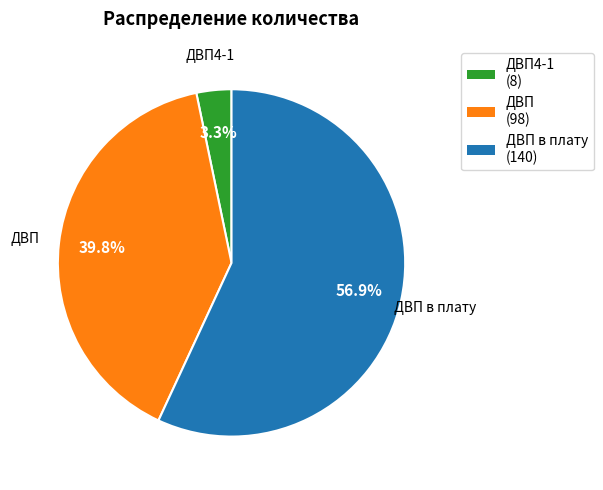

To the nearest percent, what portion does ДВП в плату represent?

57%